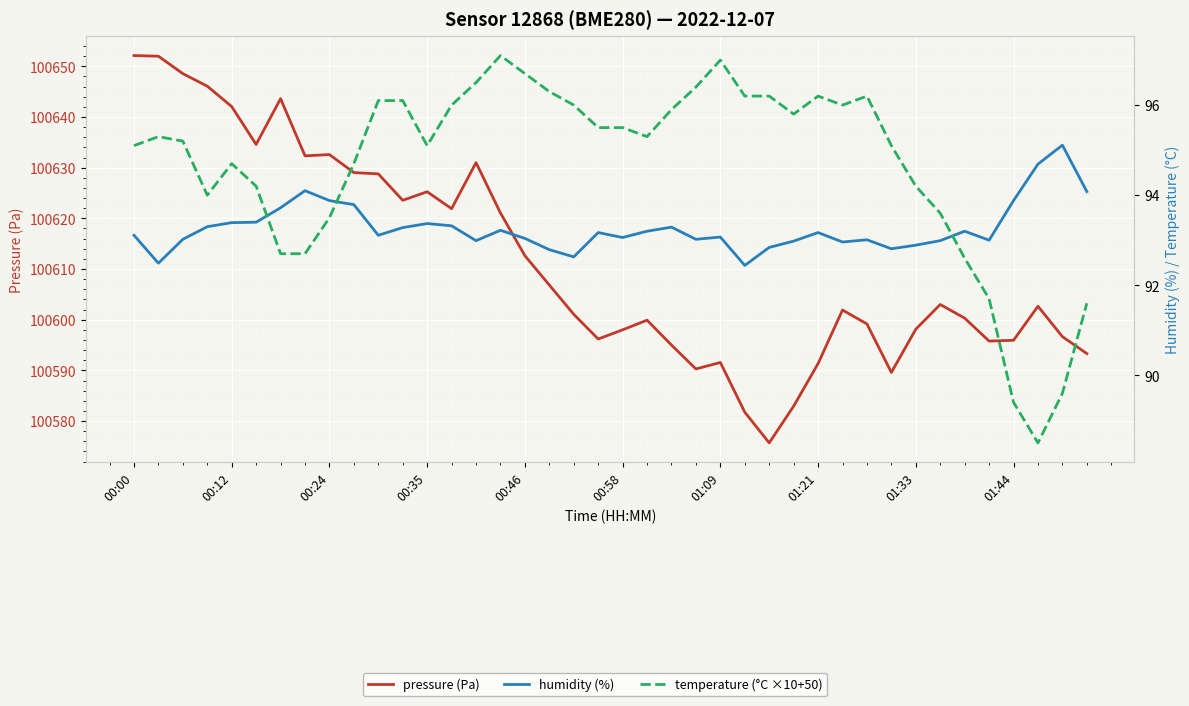

True or false: pressure (Pa) has more than 1 points higher than both neighbors.

True